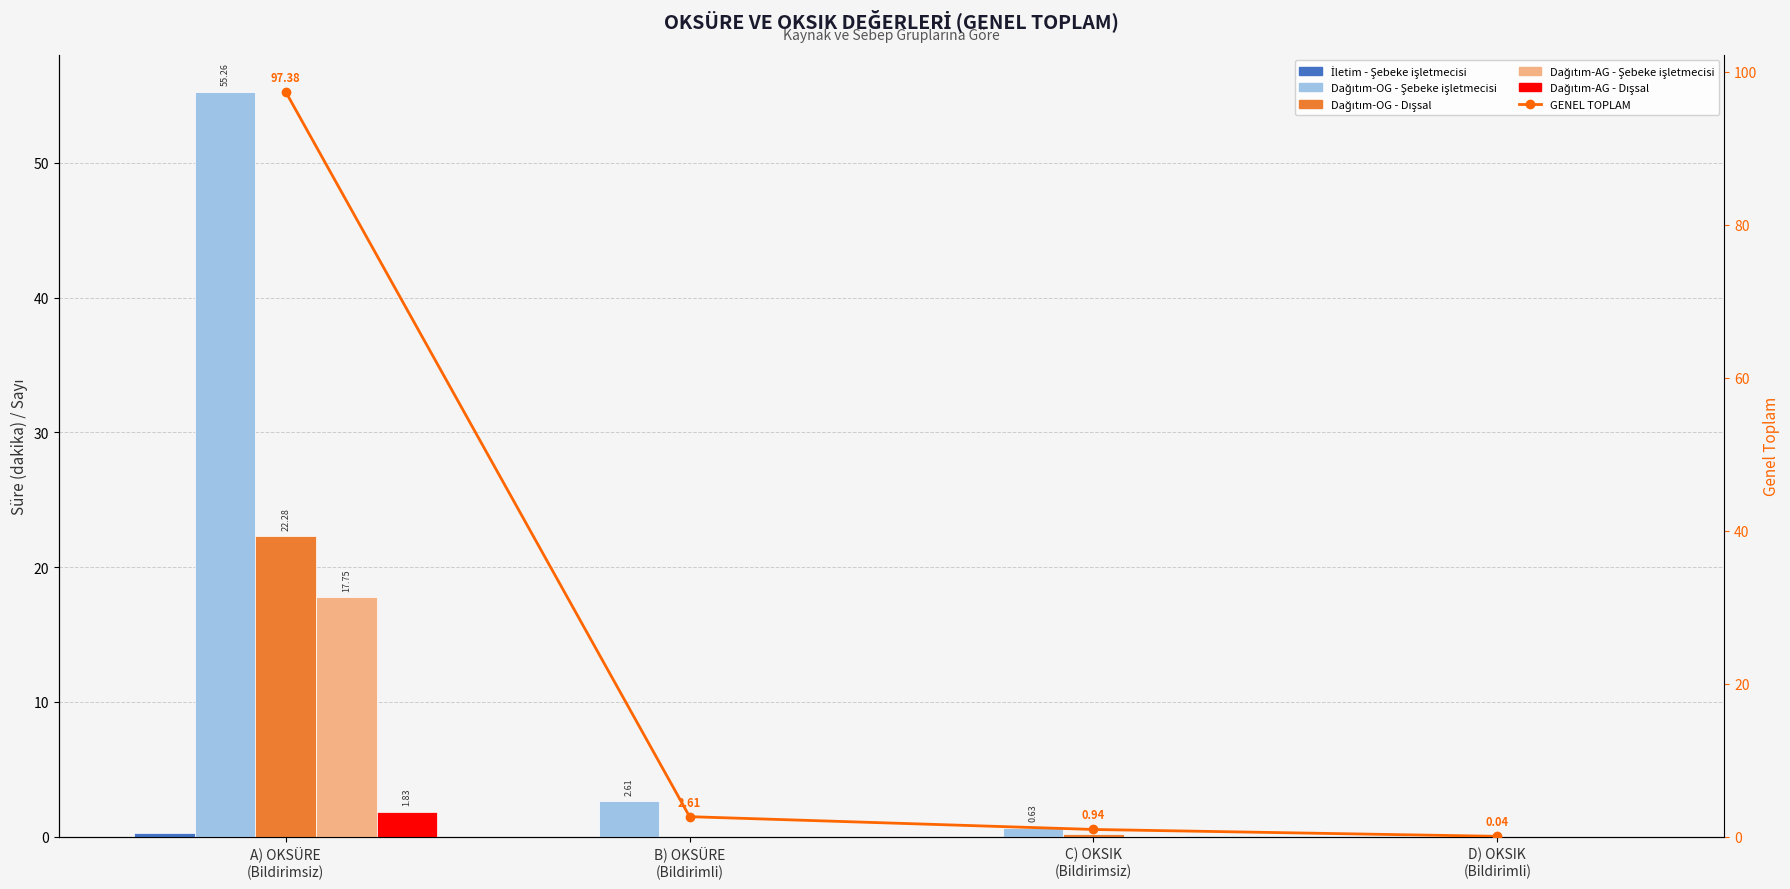

What value does the Dağıtım-OG - Şebeke işletmecisi series have at A) OKSÜRE
(Bildirimsiz)?

55.3